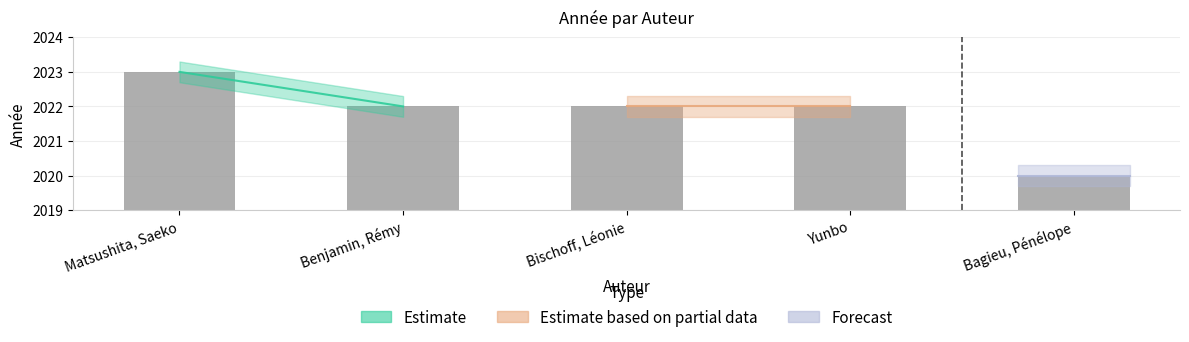

What is the average value?

2022